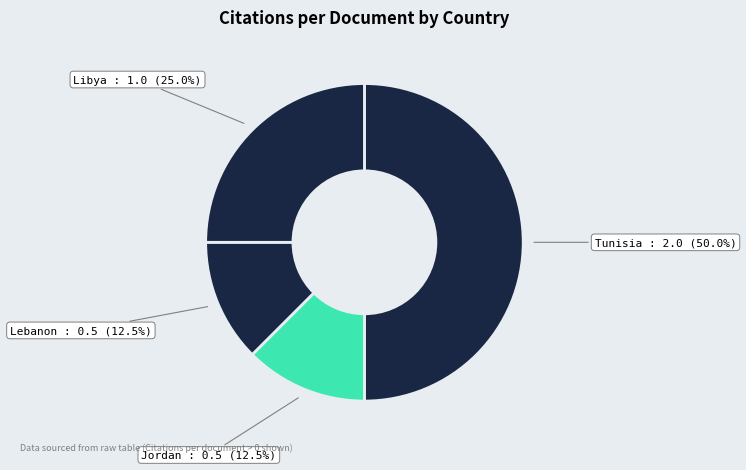

Count the number of slices in the pie.

4